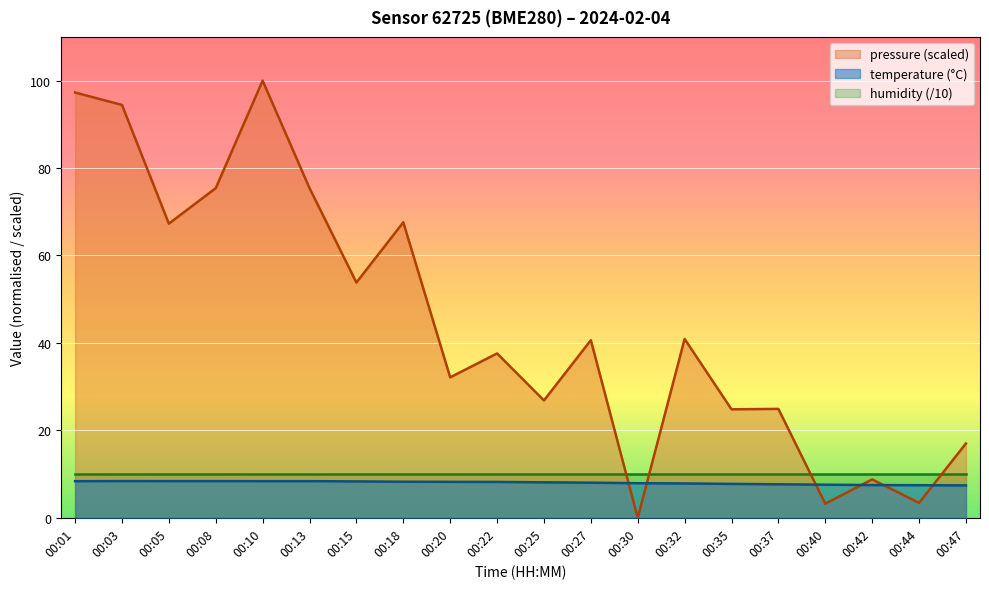

What is the value of the pressure_norm point at the 3rd from the left?

67.3